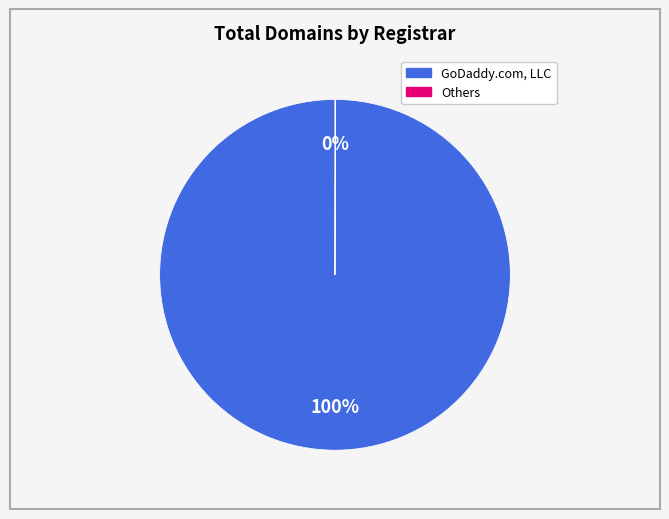

Does any single category account for the majority?

Yes